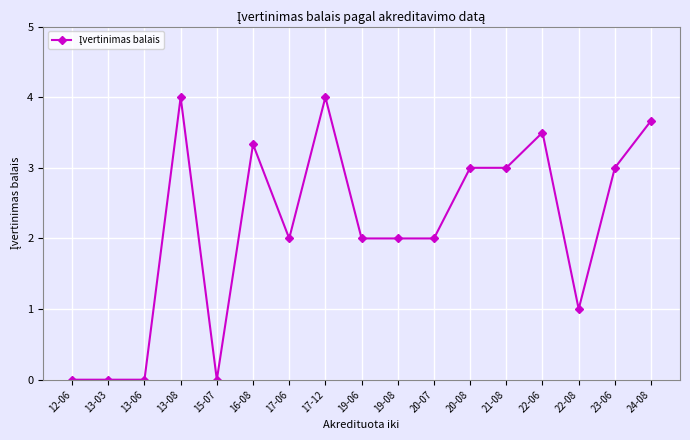

How many series are shown in this chart?

1